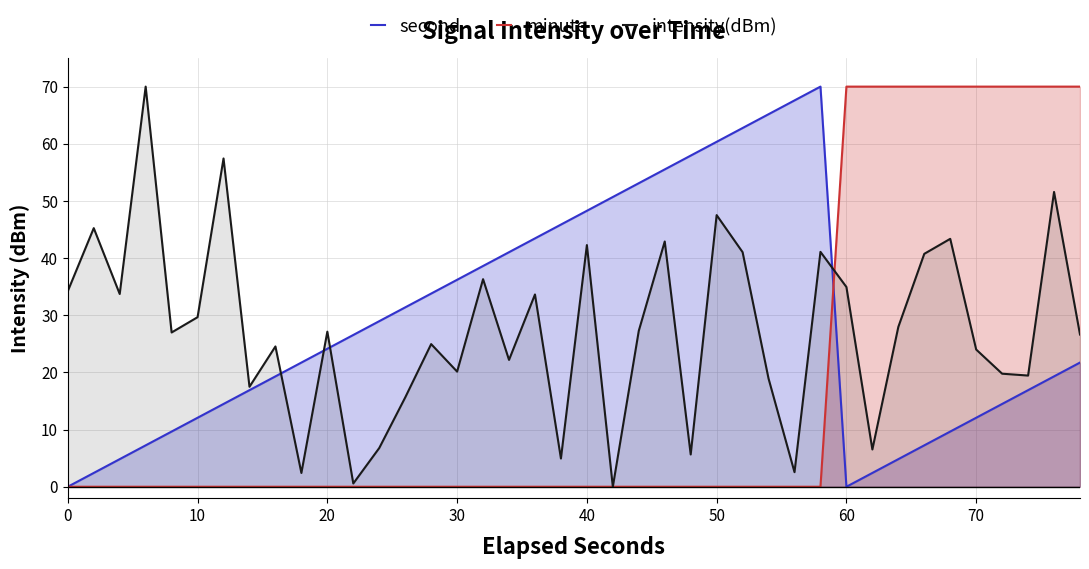

Where is intensity(dBm) nearest to the value 35?

60